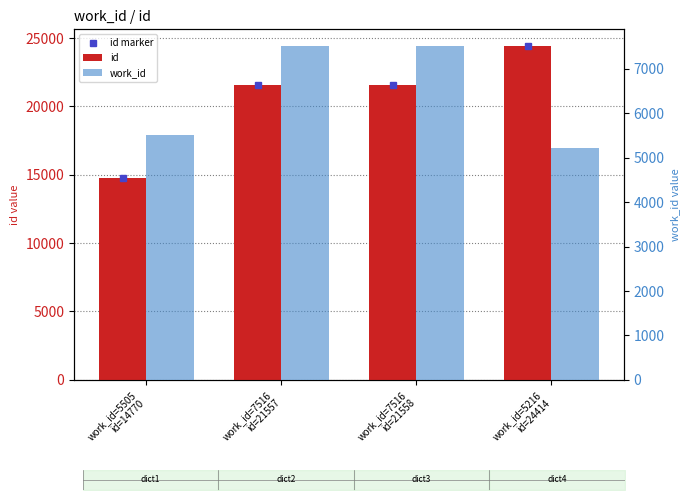

What is the difference between the maximum and minimum values in the work_id series?

2300